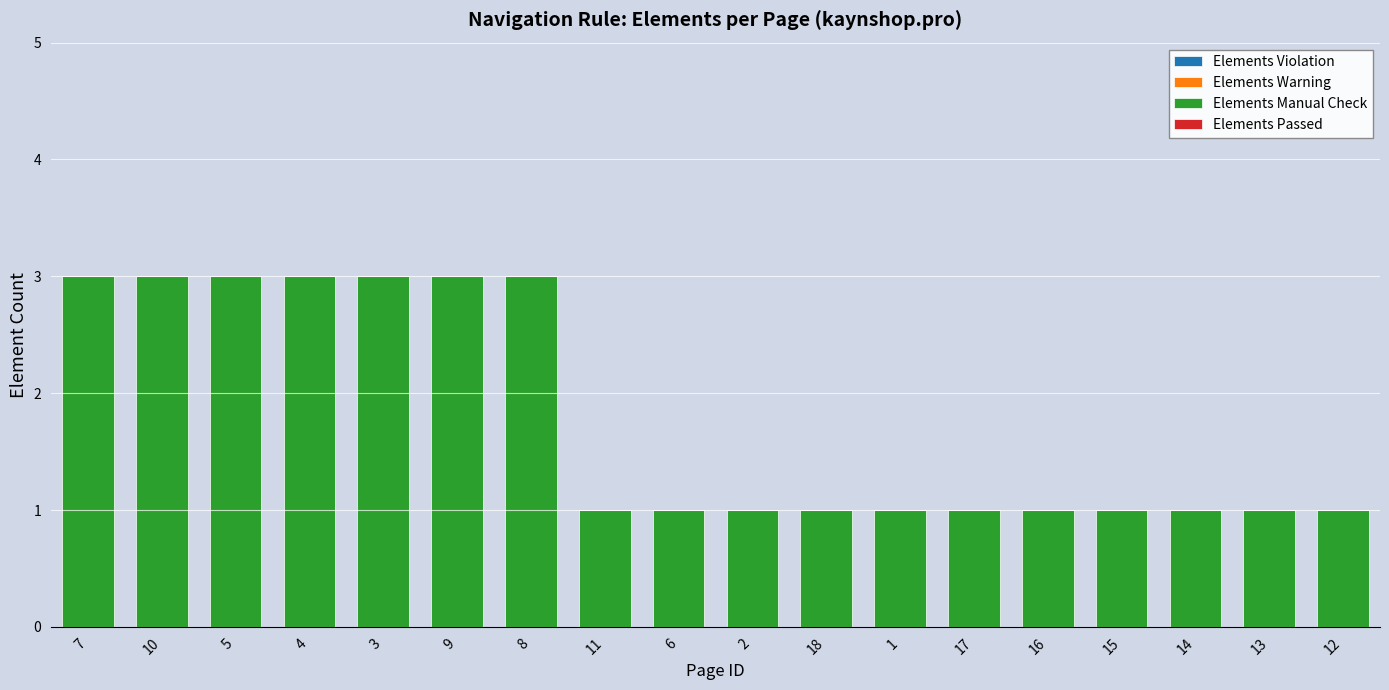

What is the label of the 18th bar from the left?

12